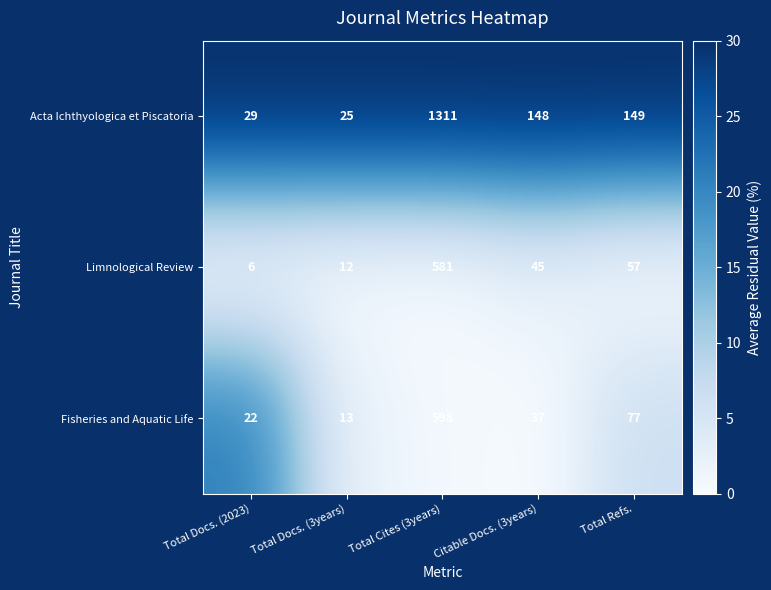

Rank the series at Total Docs. (2023) from highest to lowest value.

Acta Ichthyologica et Piscatoria, Fisheries and Aquatic Life, Limnological Review